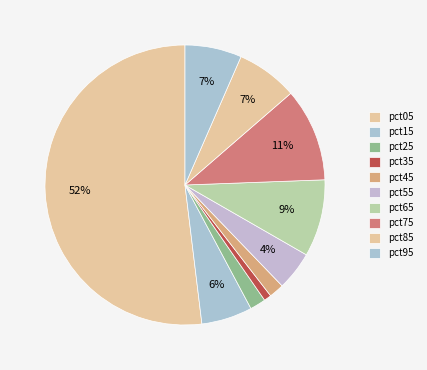

Which slice is the largest?

pct05